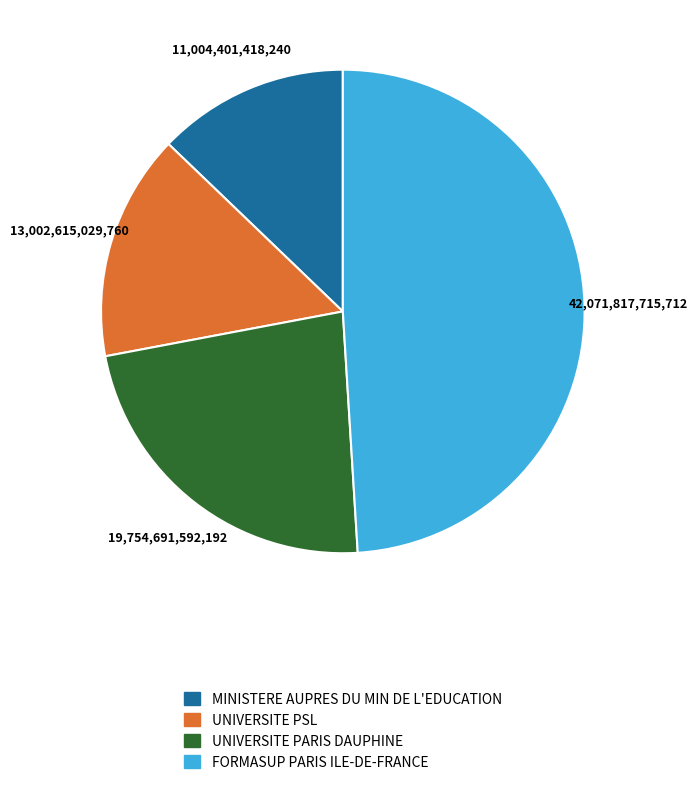

Combined, do UNIVERSITE PARIS DAUPHINE and MINISTERE AUPRES DU MIN DE L'EDUCATION account for over 50%?

No